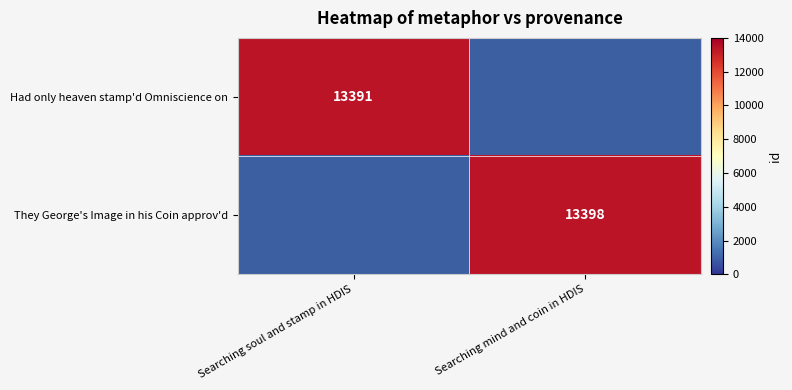

The value of Had only heaven stamp'd Omniscience on at Searching soul and stamp in HDIS is 13391. True or false?

True